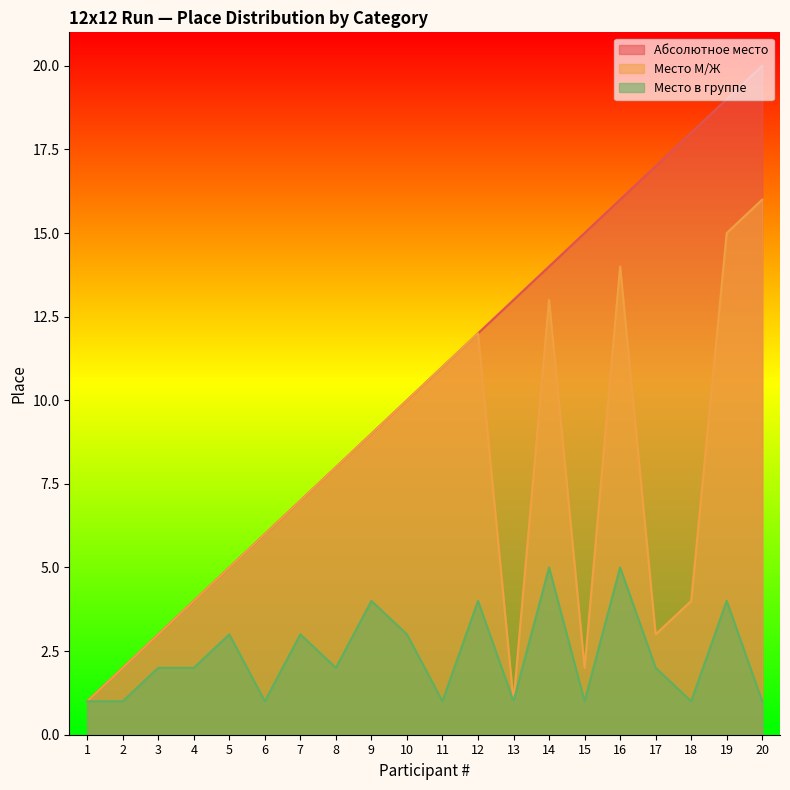

At how many categories does at least one series exceed 18?

2